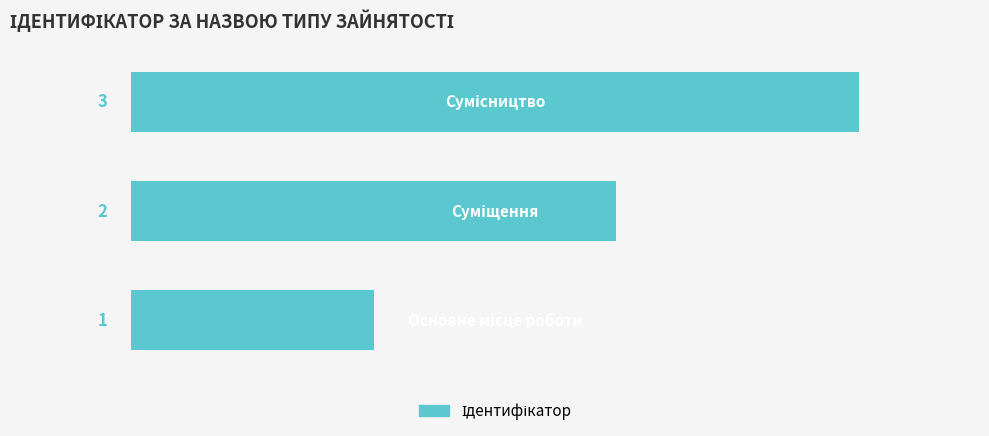

What is the maximum value shown in the chart?

3